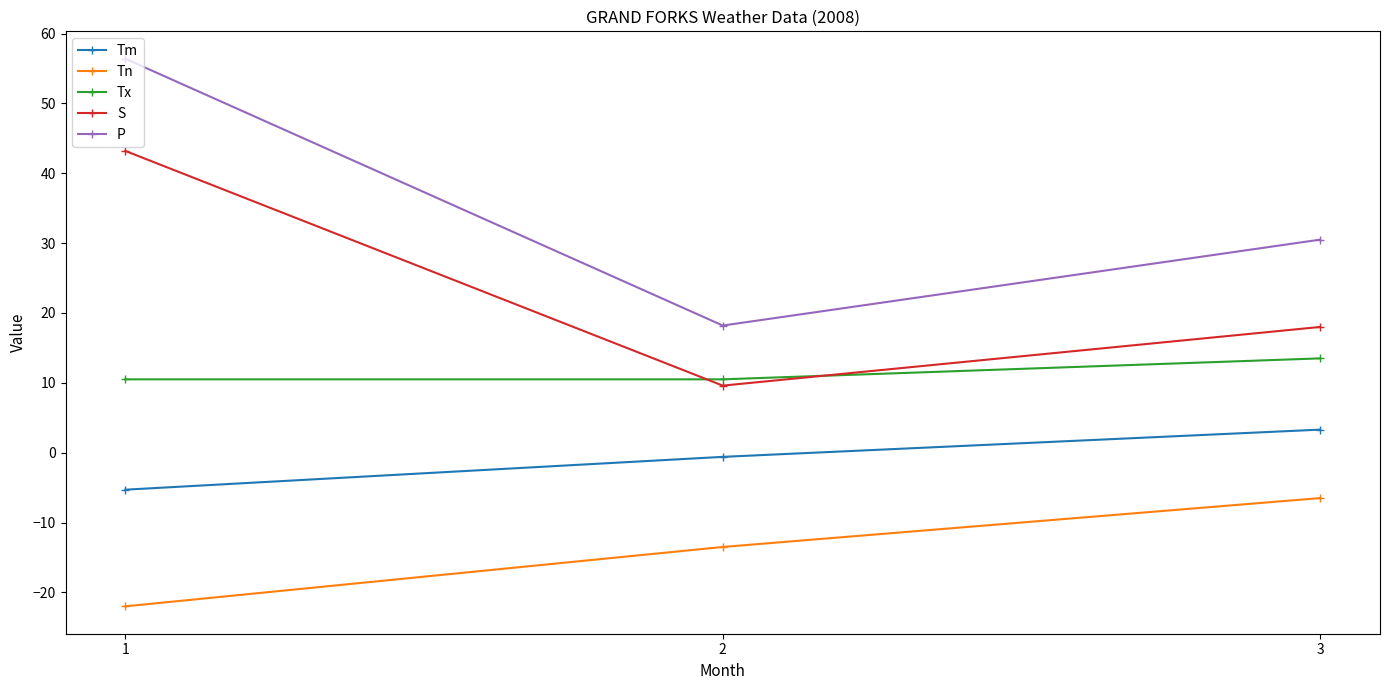

Which series changed the most between 1 and 3?

P